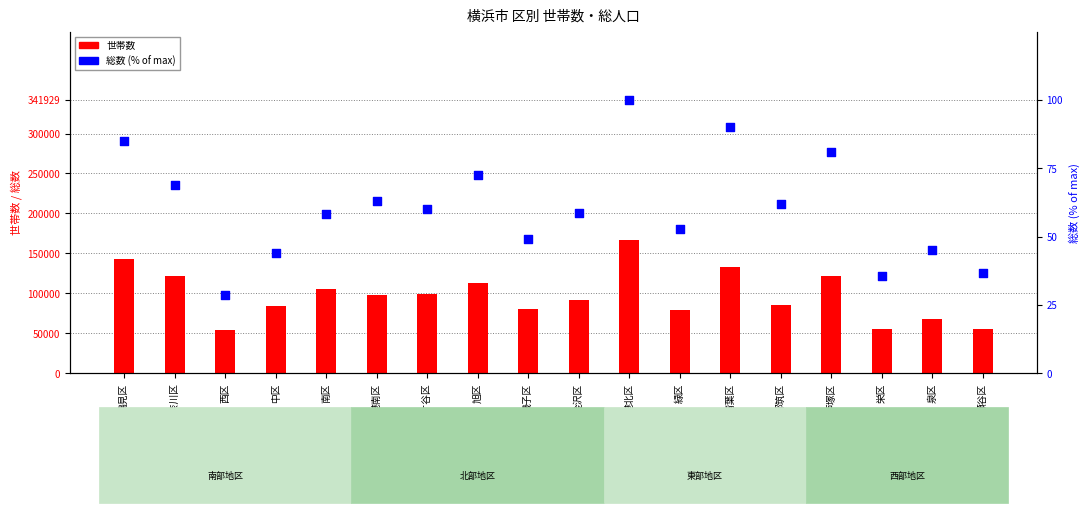

At which category is the sum across all series the highest?

港北区